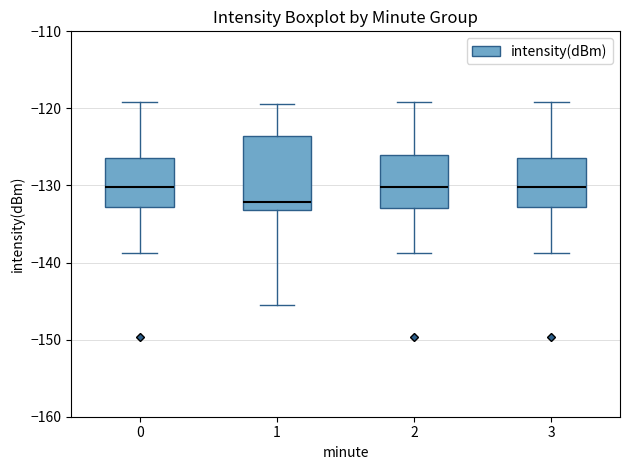

Which box is the tallest, from its lower edge to its upper edge?

1